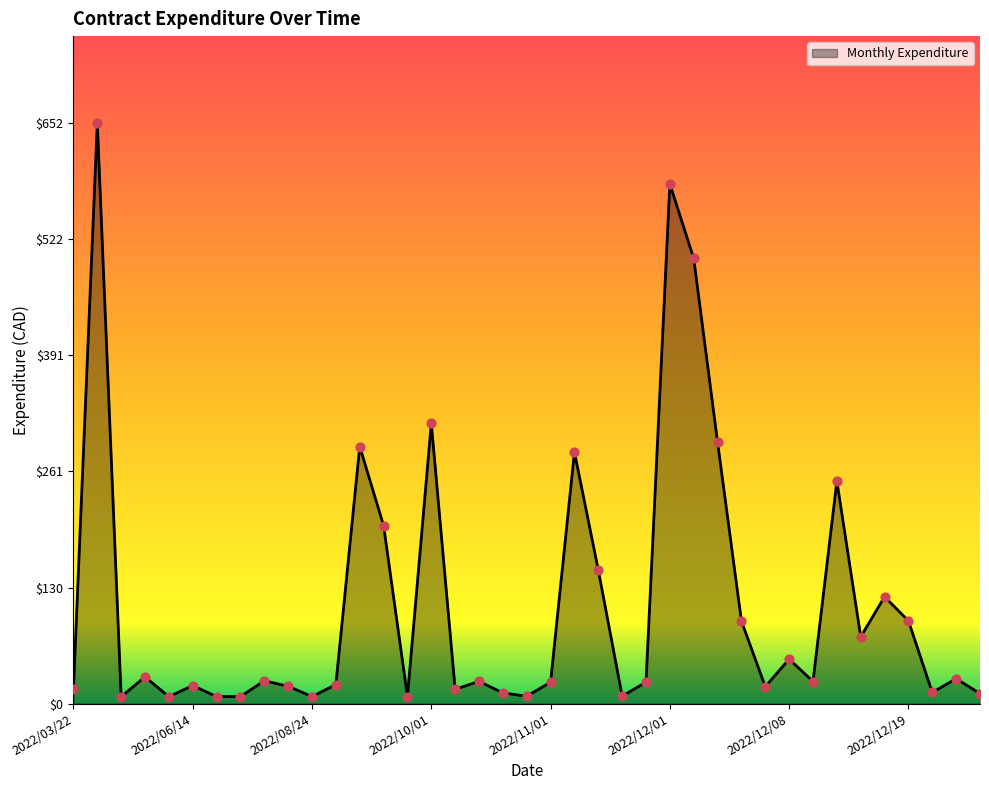

What is the greatest value displayed?

651.9